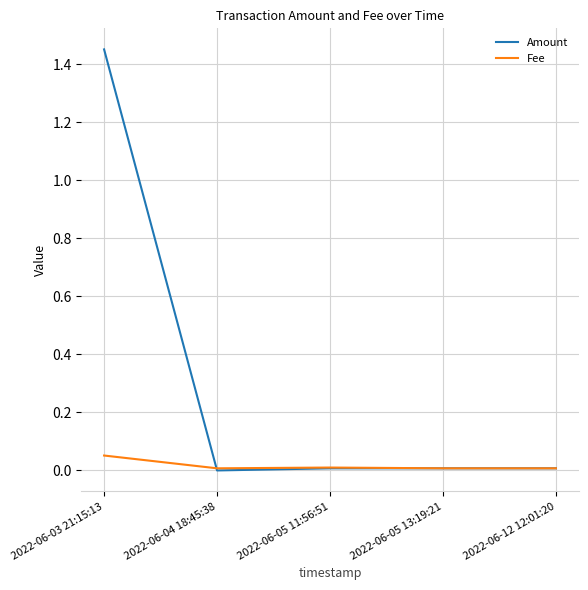

What position from the right is 2022-06-12 12:01:20?

1